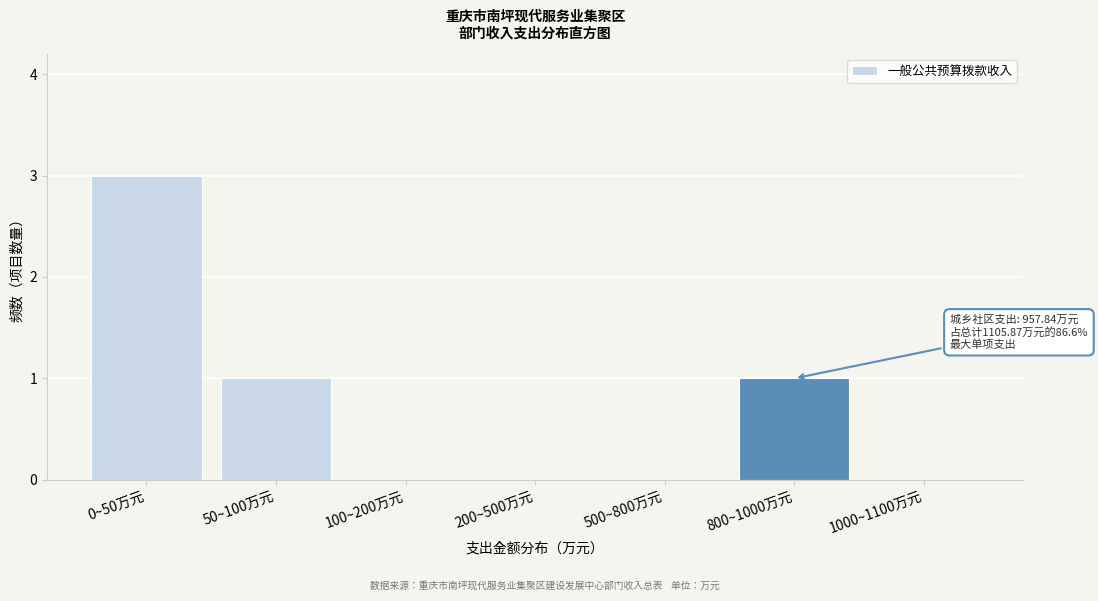

Reading left to right, list all the values displayed in this chart.

0~50万元=3	50~100万元=1	100~200万元=0	200~500万元=0	500~800万元=0	800~1000万元=1	1000~1100万元=0